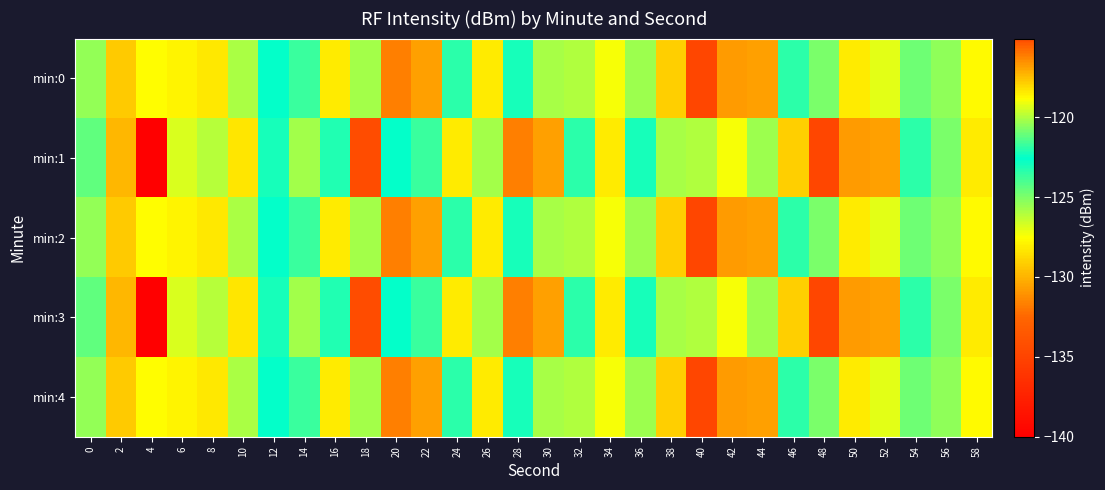

List the series in order of their peak value, highest first.

min:1, min:3, min:0, min:2, min:4